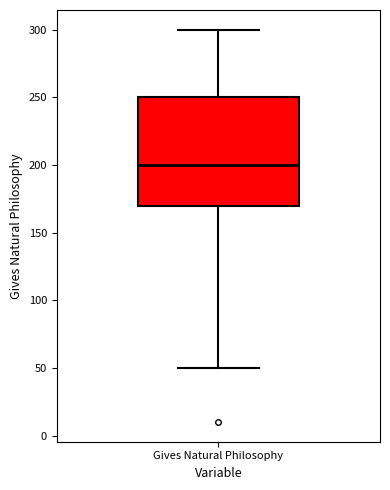

Where does the lower whisker of the box for Gives Natural Philosophy end on the y-axis? The values are not printed on the chart, so give them approximately, as read against the axis.

50